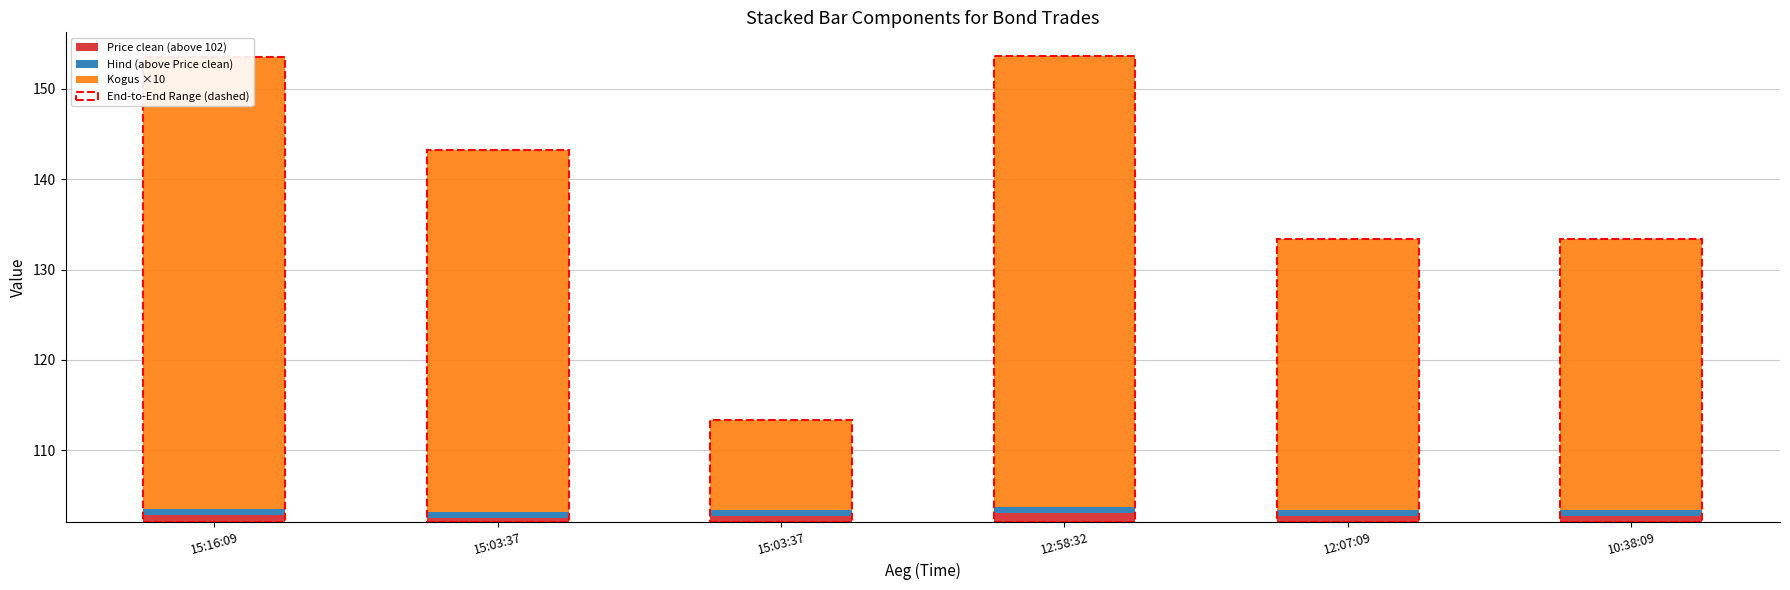

What is the maximum value for Kogus ×10?

50.0